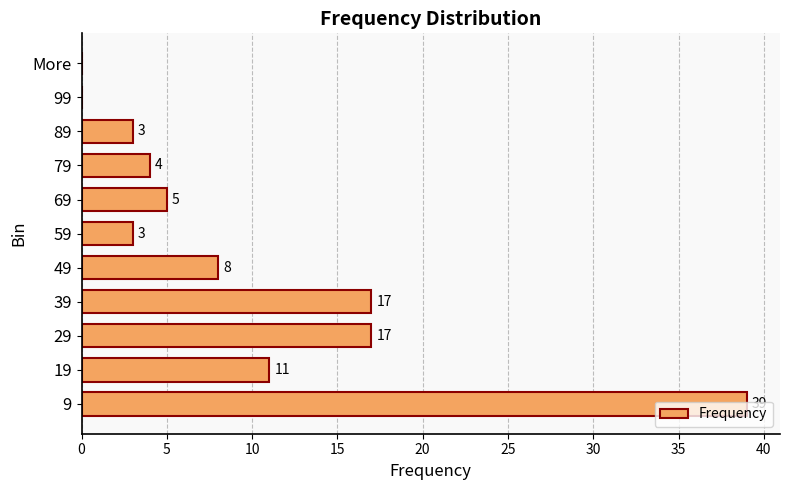

Is it true that the value at 39 is 17?

True